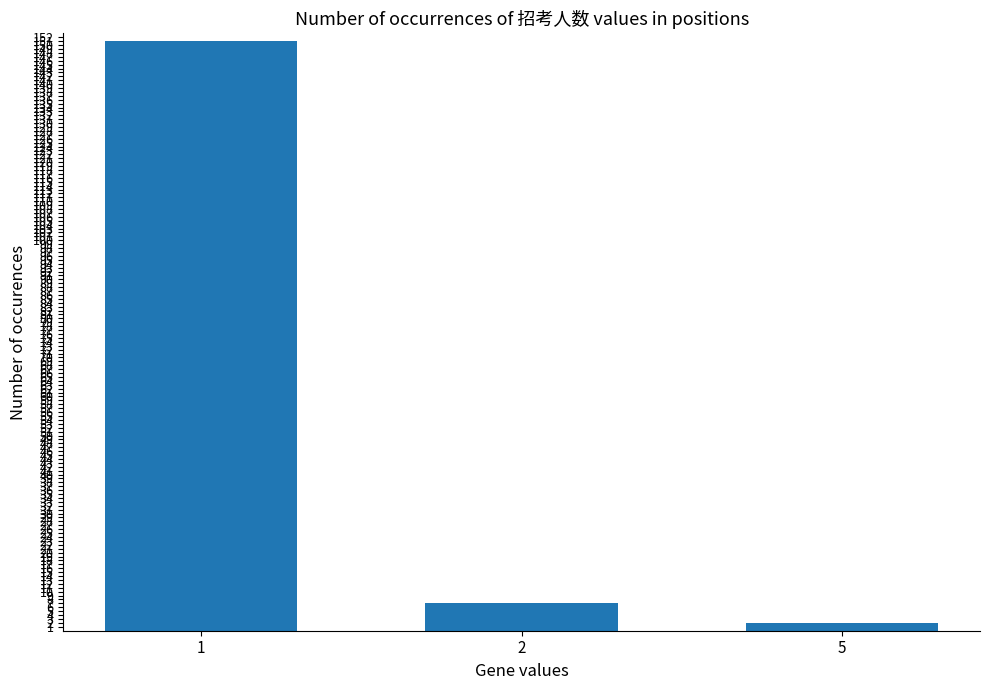

At which category does the chart reach its minimum across all series?

5